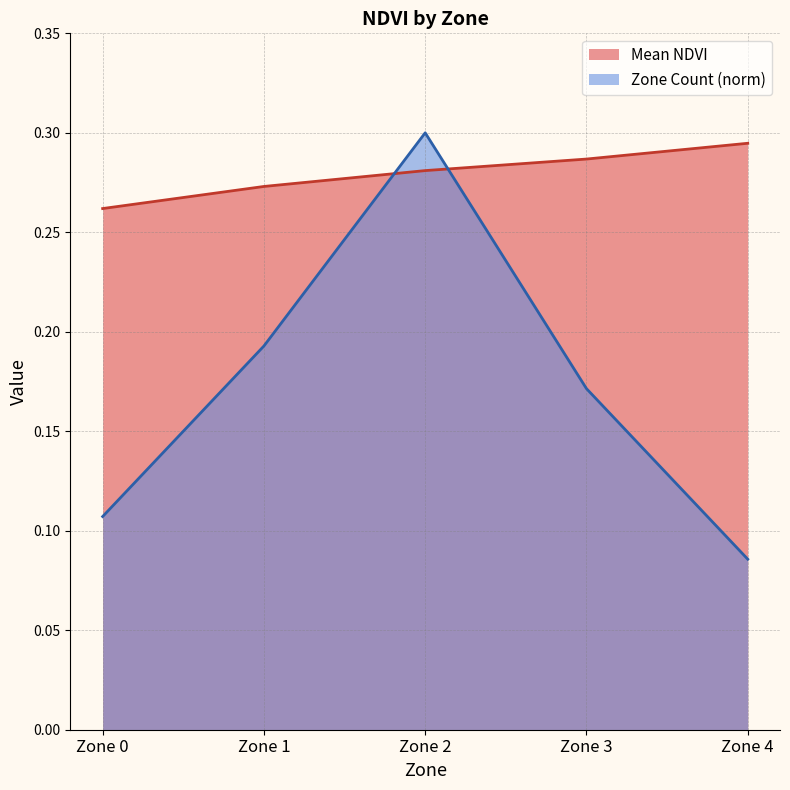

What is the sum of the values at Zone 4 and Zone 2?

0.6